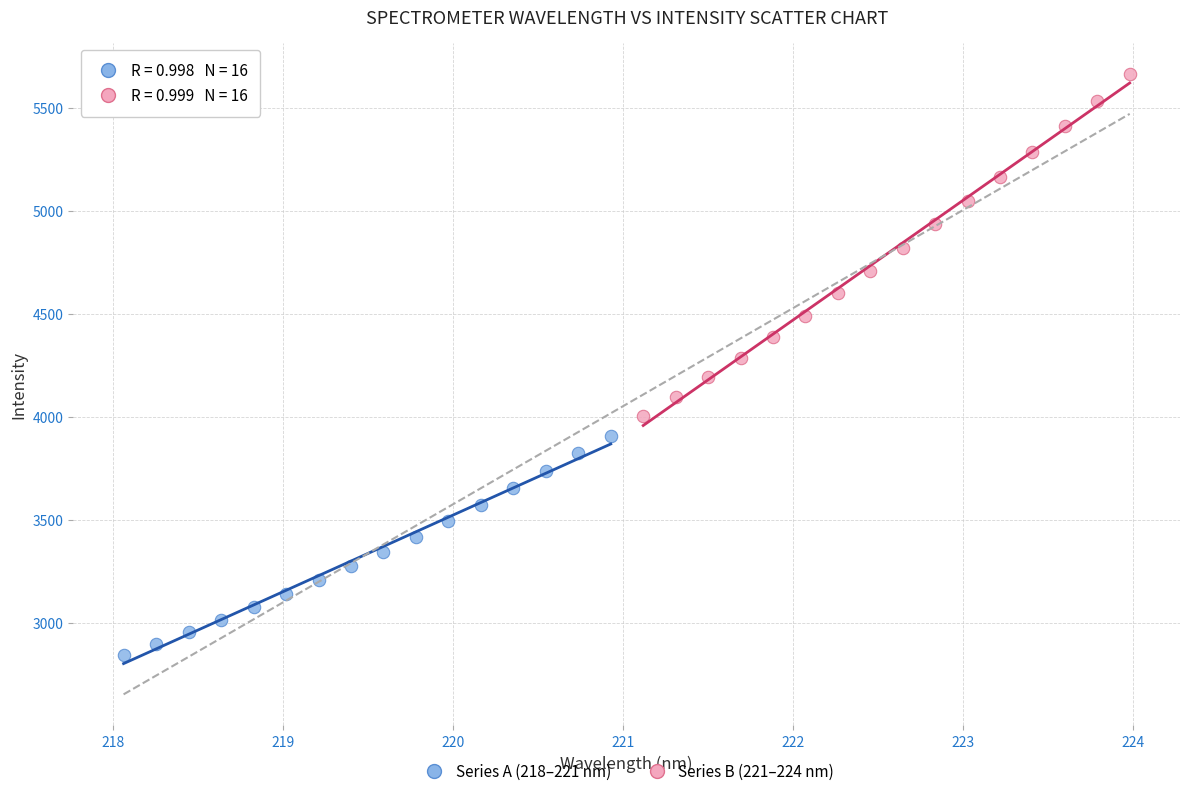

Which series has the widest spread of Y values?

Series B (221–224 nm)